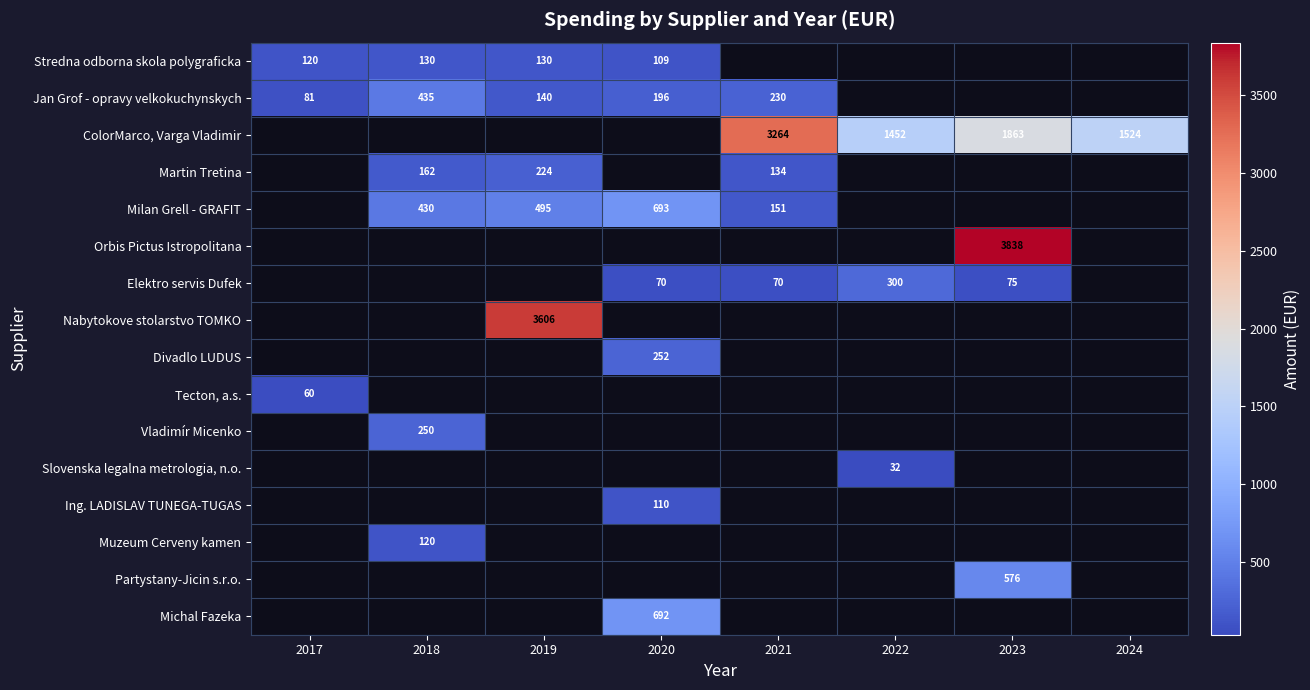

The value of Martin Tretina at 2019 is 117. True or false?

False